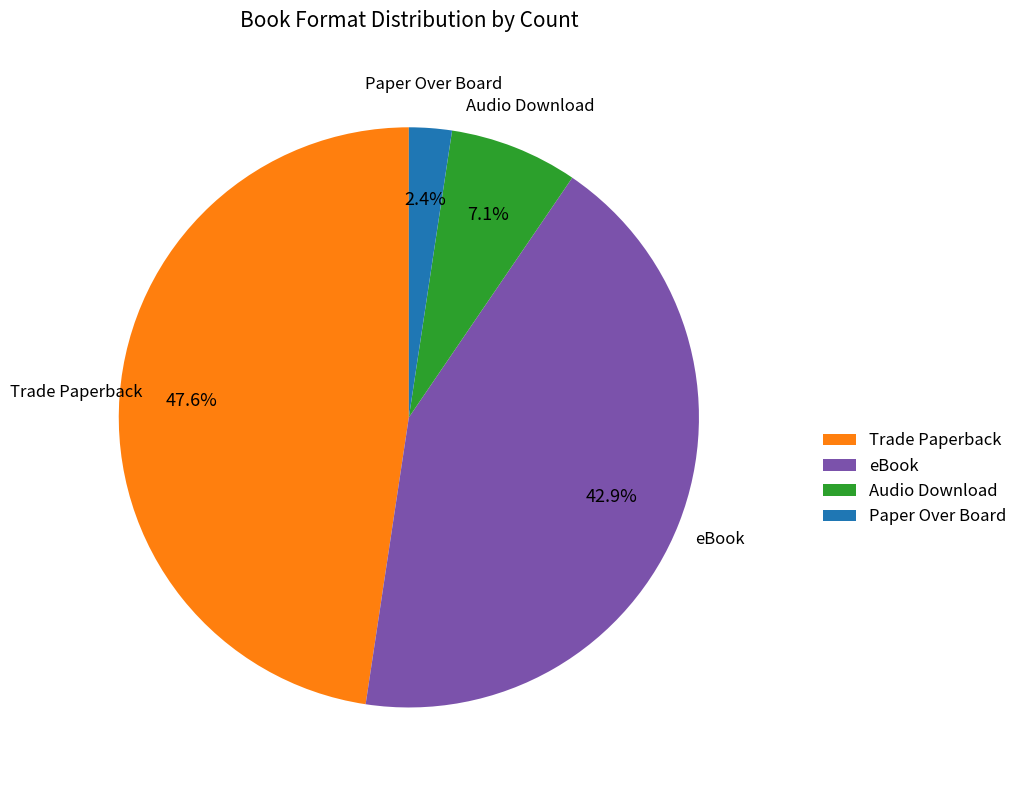

Rank the categories by value from lowest to highest.

Paper Over Board, Audio Download, eBook, Trade Paperback